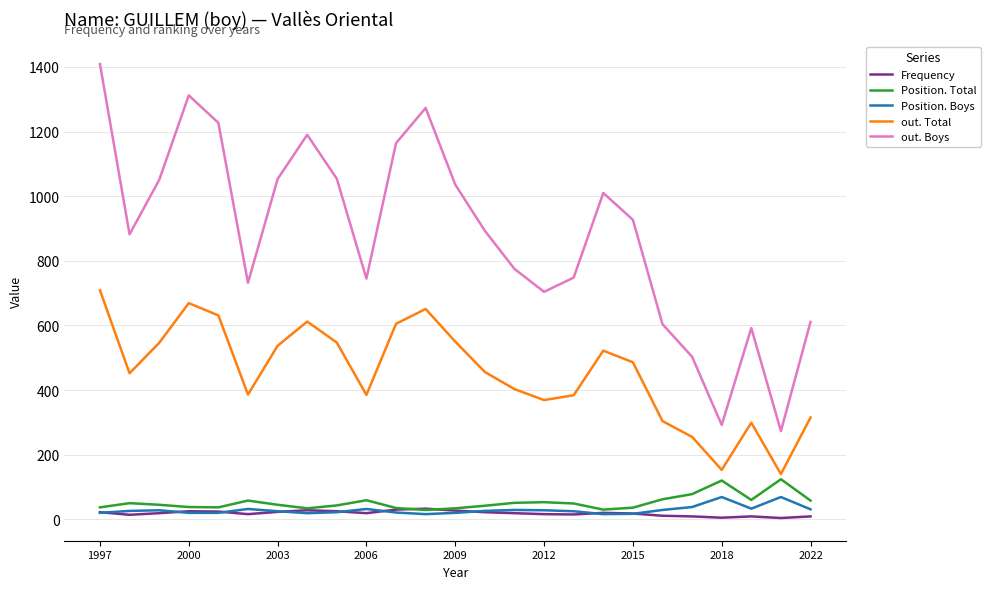

True or false: out. Total and Frequency intersect in this chart.

False